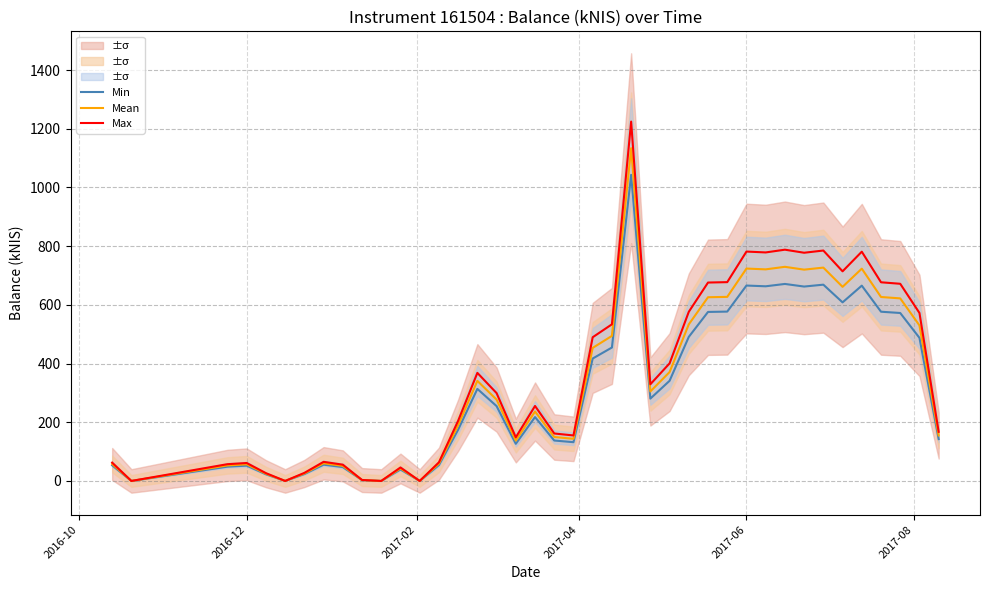

What is the maximum value for Min?

1043.1